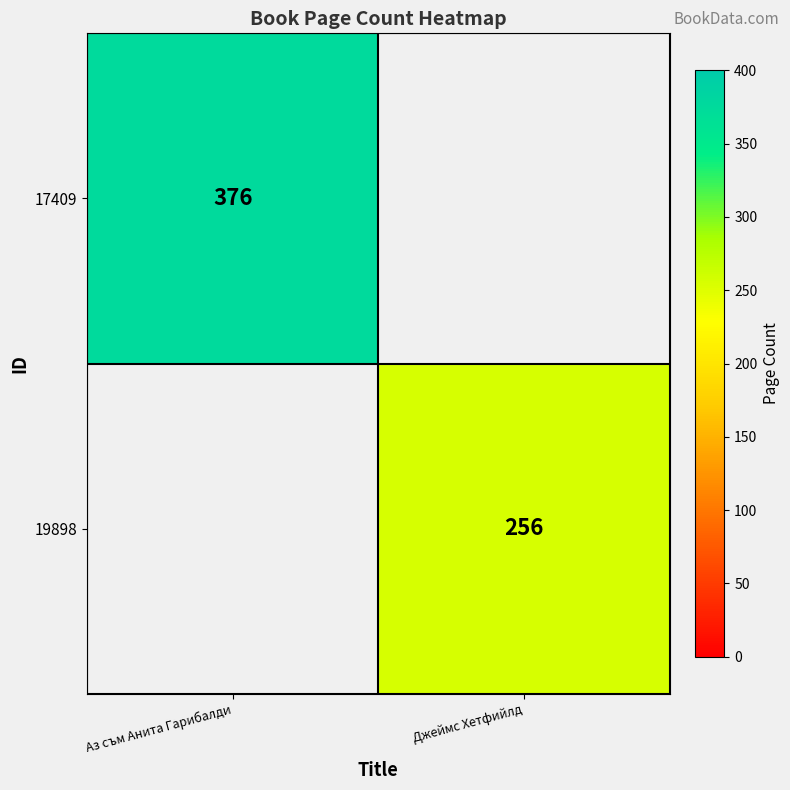

Count the number of data series in this chart.

2